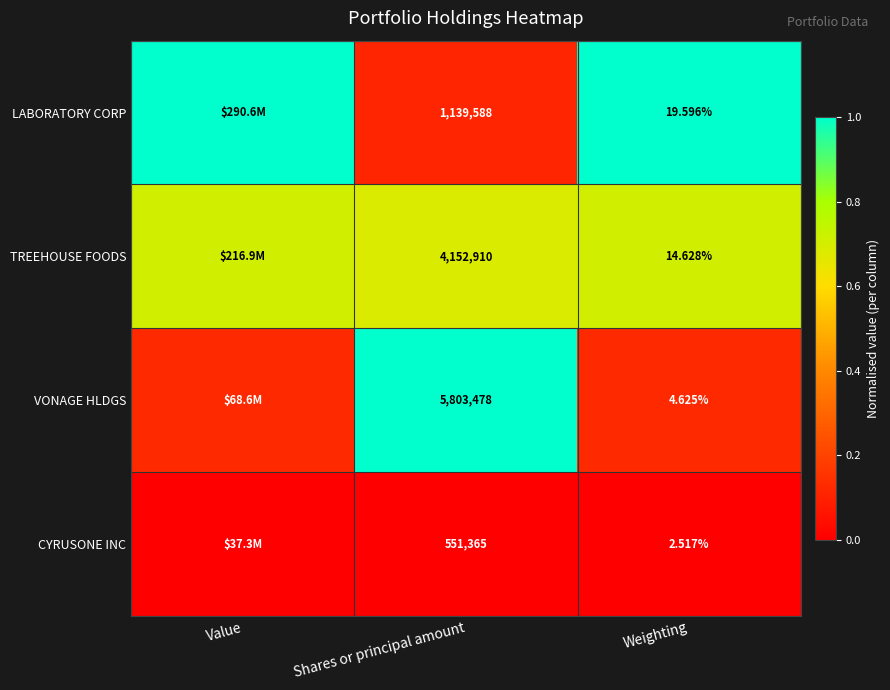

Rank the series at Weighting from highest to lowest value.

LABORATORY CORP, TREEHOUSE FOODS, VONAGE HLDGS, CYRUSONE INC